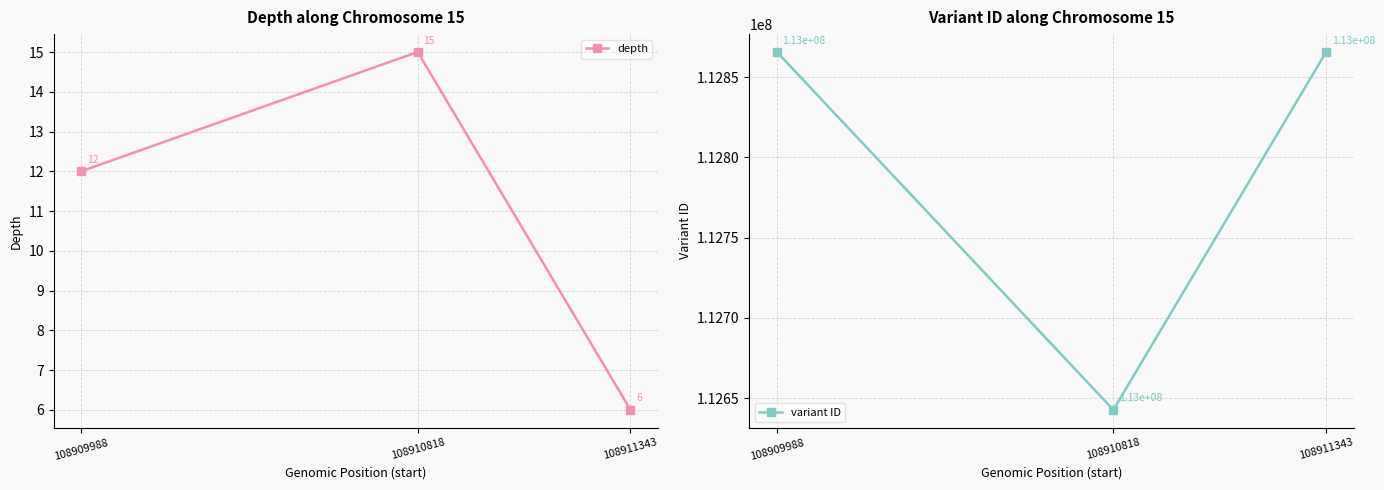

How many data points in depth are above 12?

1